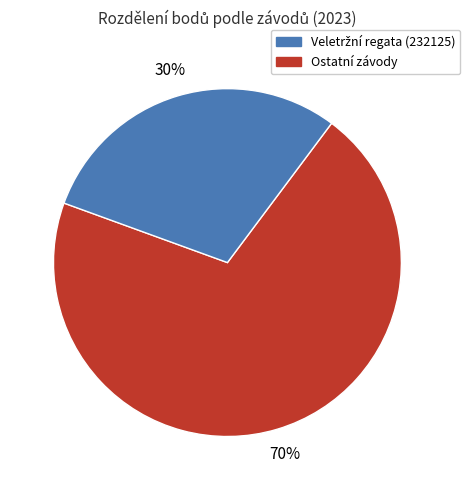

Is there any slice that represents more than half of the pie?

Yes